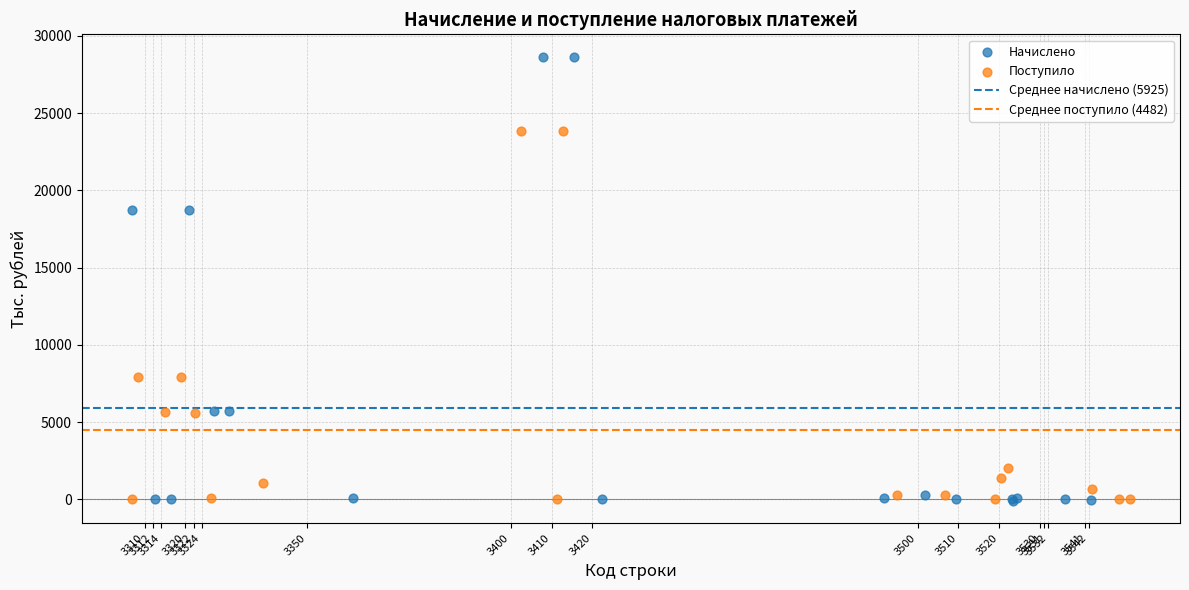

Which series has the widest spread of Y values?

Начислено